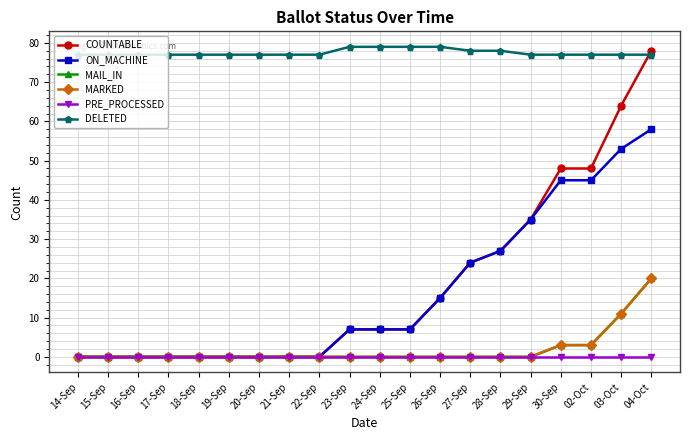

What is the label of the 7th point from the right?

27-Sep